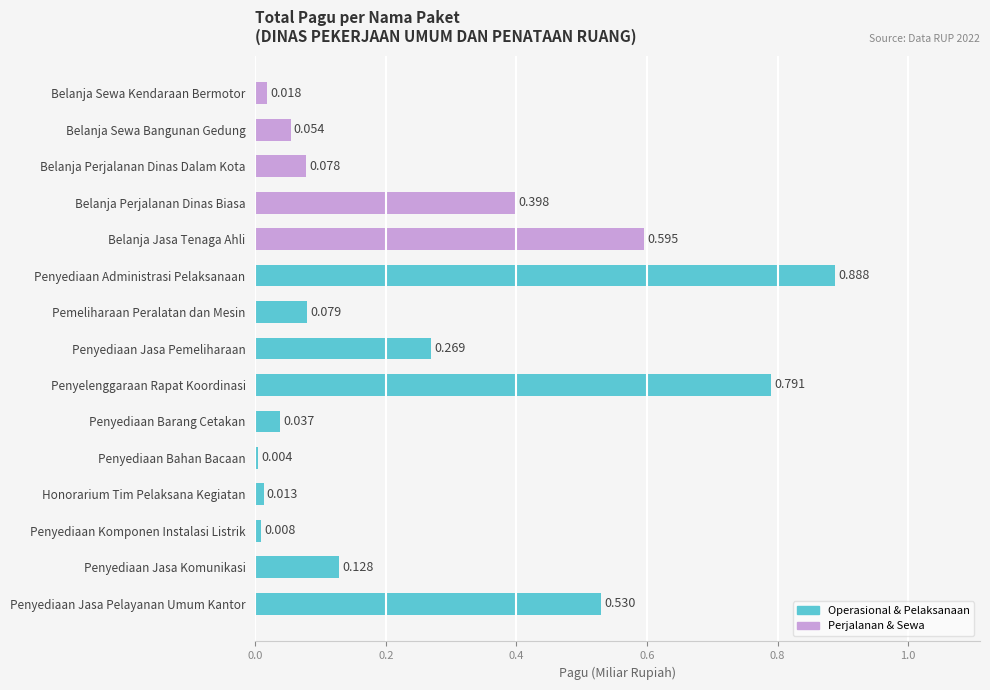

At which label is the value closest to 0?

Penyediaan Bahan Bacaan